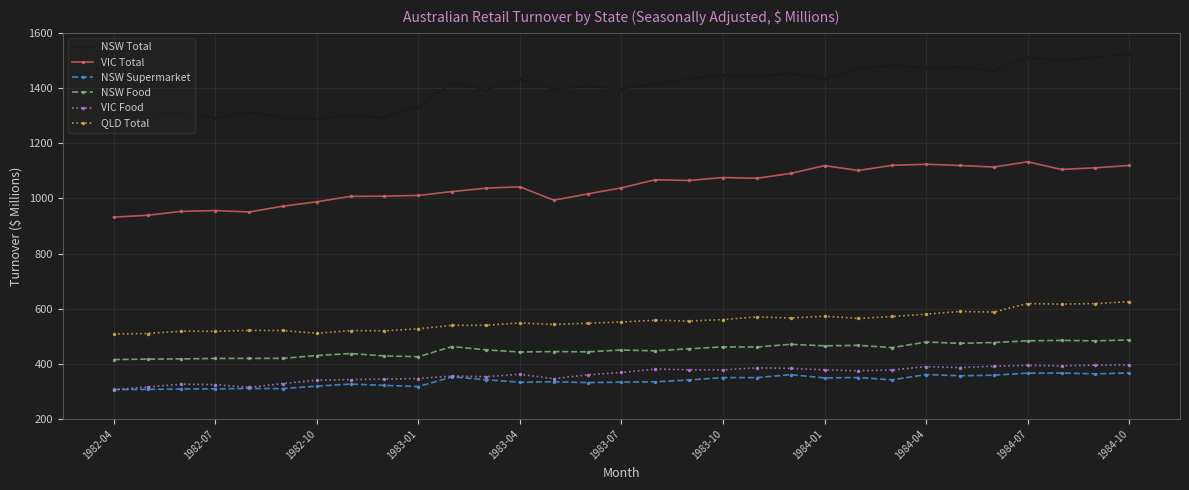

What is the value of the VIC Total point at the 30th from the left?

1111.0